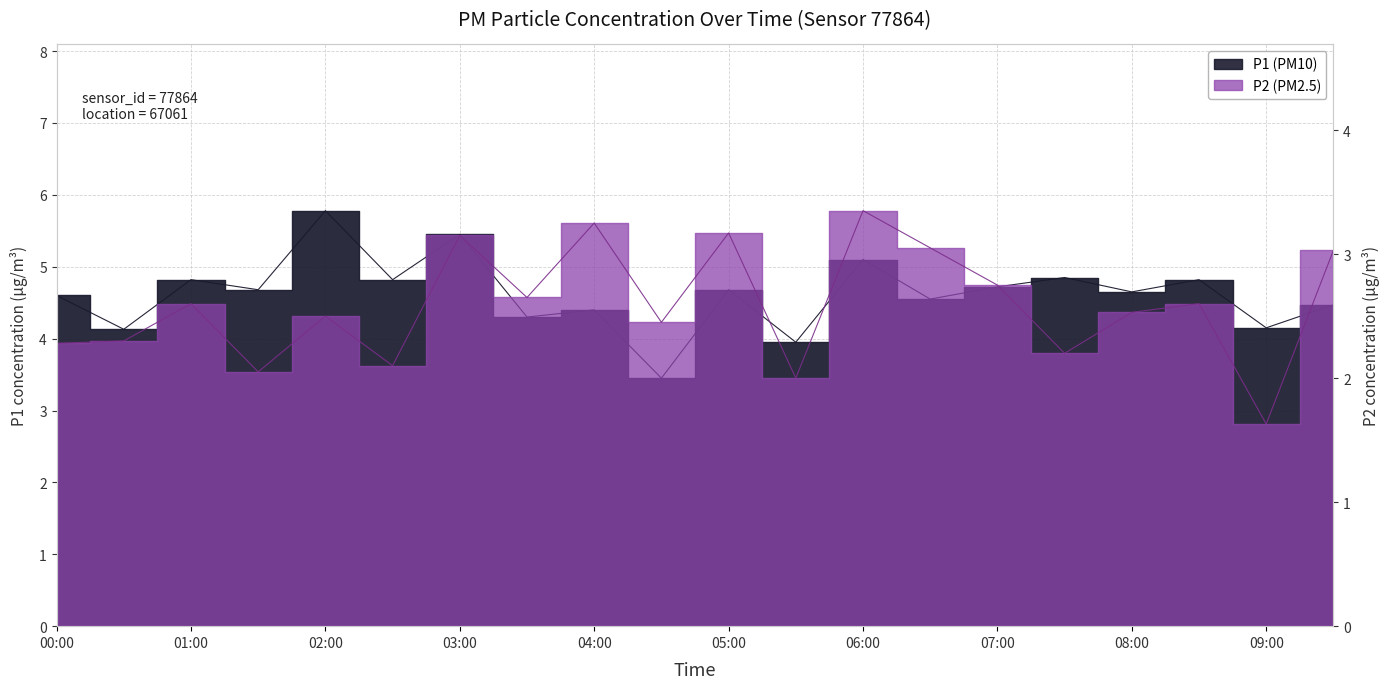

True or false: P2 and P1 cross at least once.

False